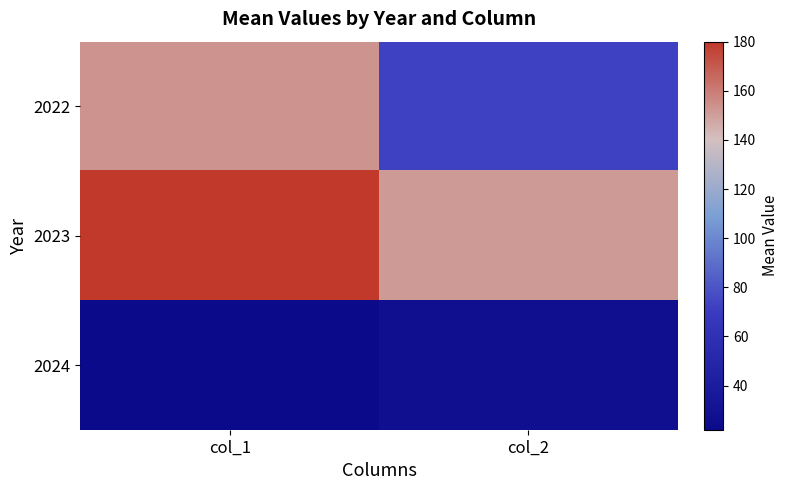

Count the number of categories in the chart.

2